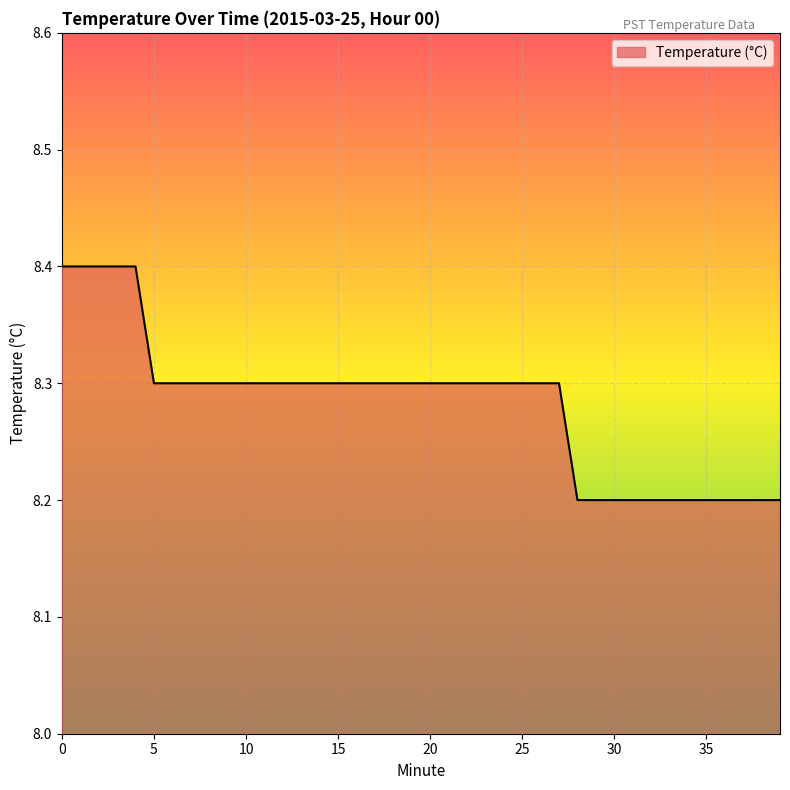

How many lines are shown in the chart?

1